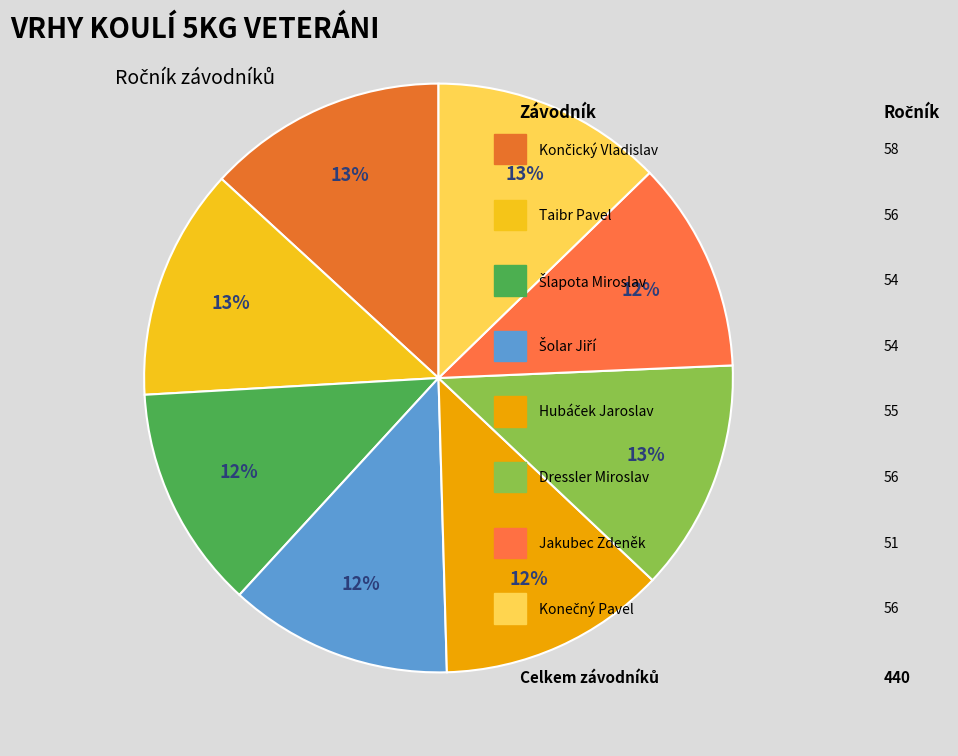

To the nearest percent, what is the average slice percentage?

12%